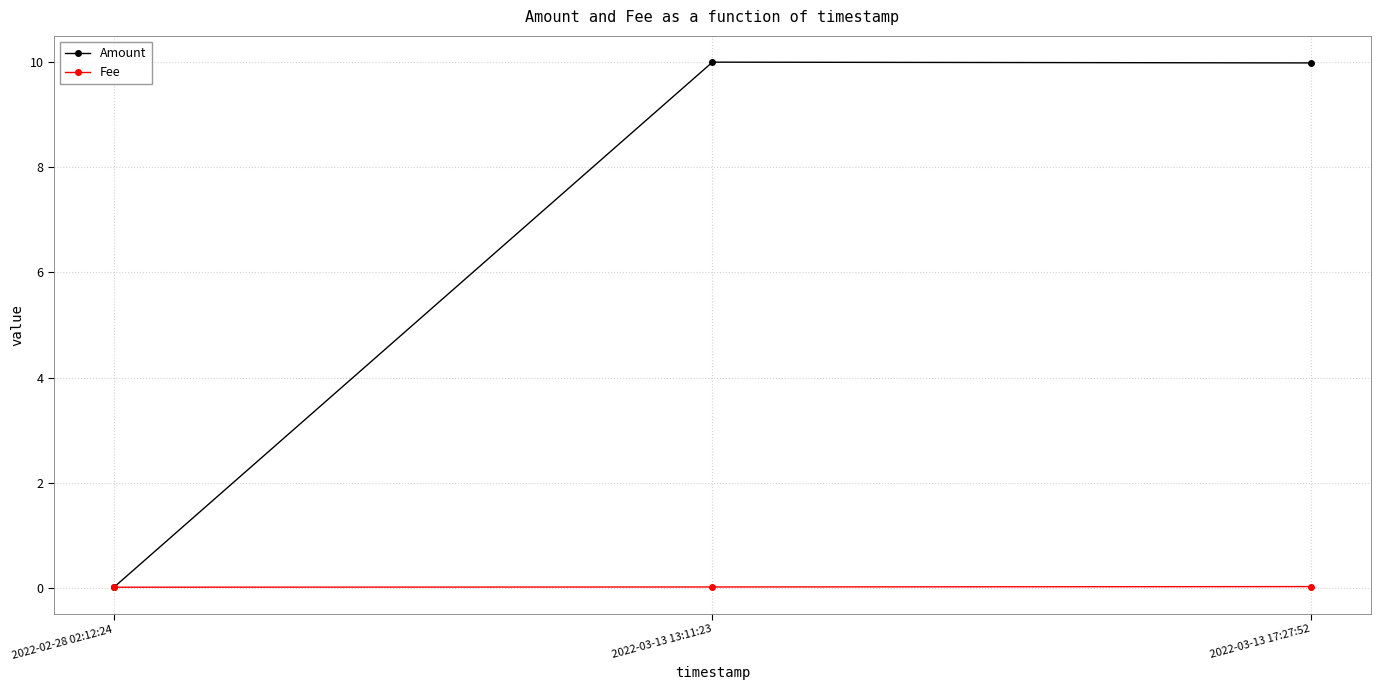

True or false: Amount has a value of 10.0 at 2022-03-13 13:11:23.

True